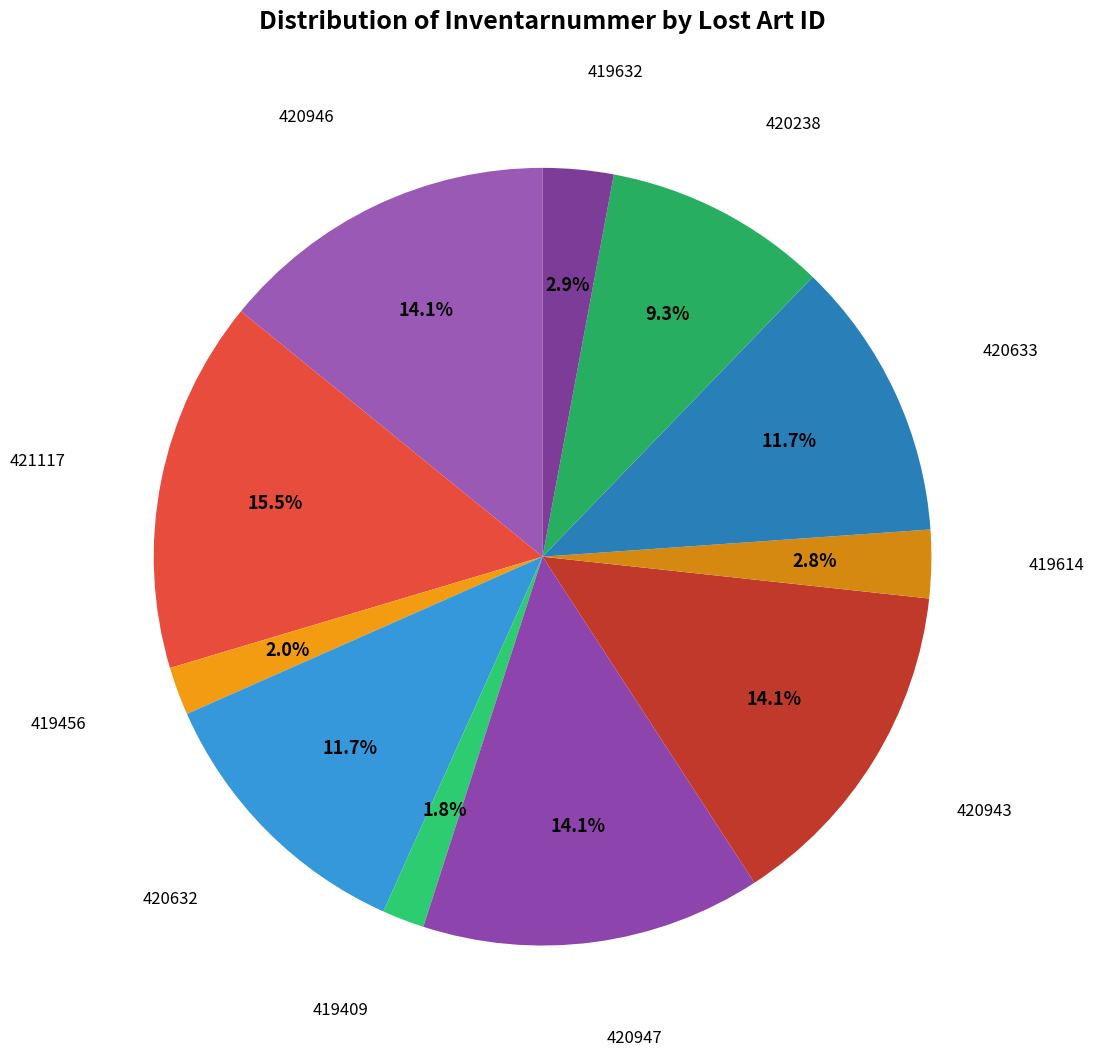

Does any single category account for the majority?

No